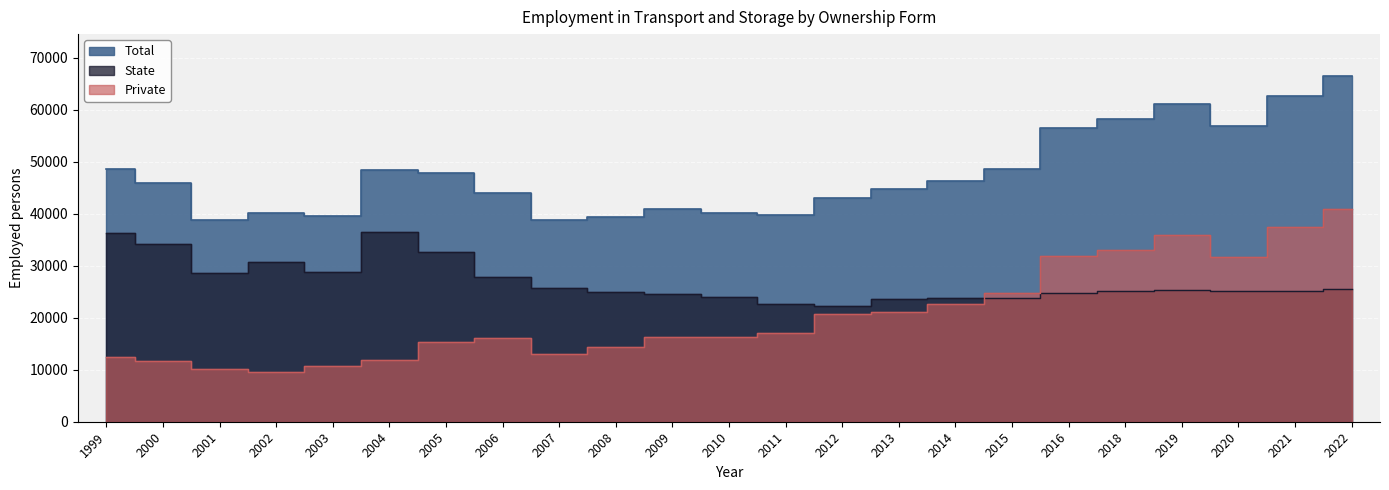

Which category has the highest value across all series?

2022